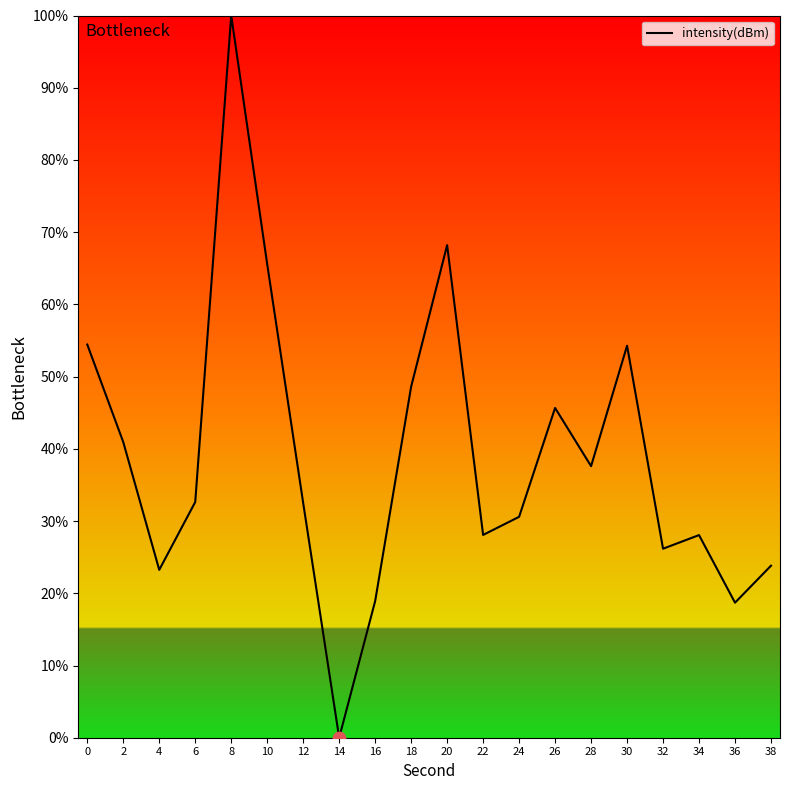

Which has a higher value, 10 or 4?

10